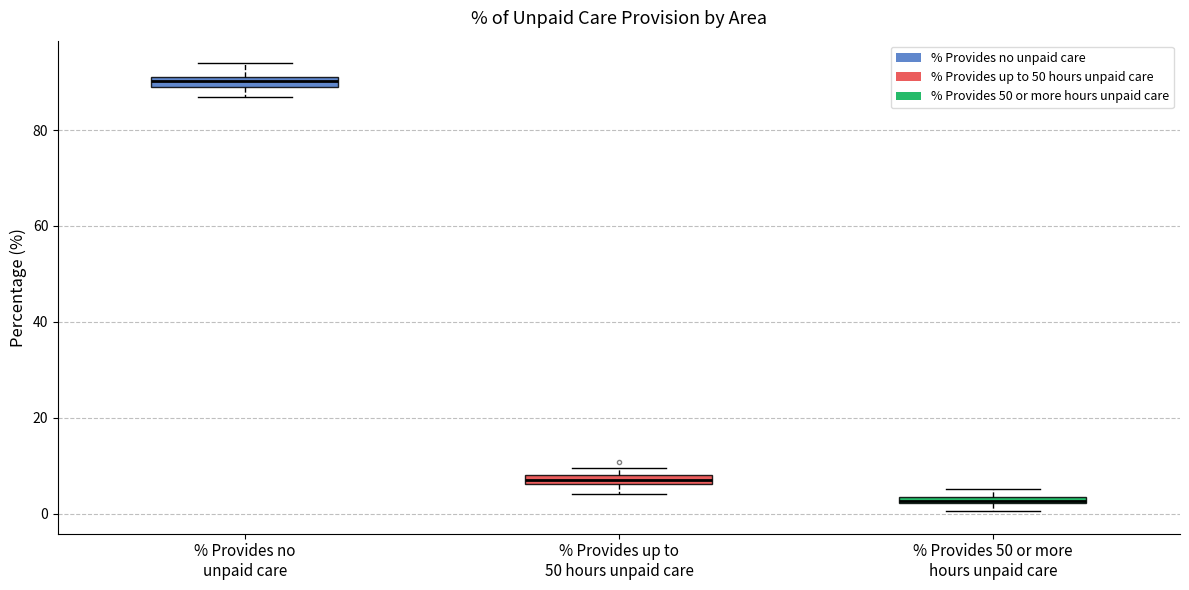

Where does the lower whisker of the box for % Provides up to 50 hours unpaid care end on the y-axis? The values are not printed on the chart, so give them approximately, as read against the axis.

4